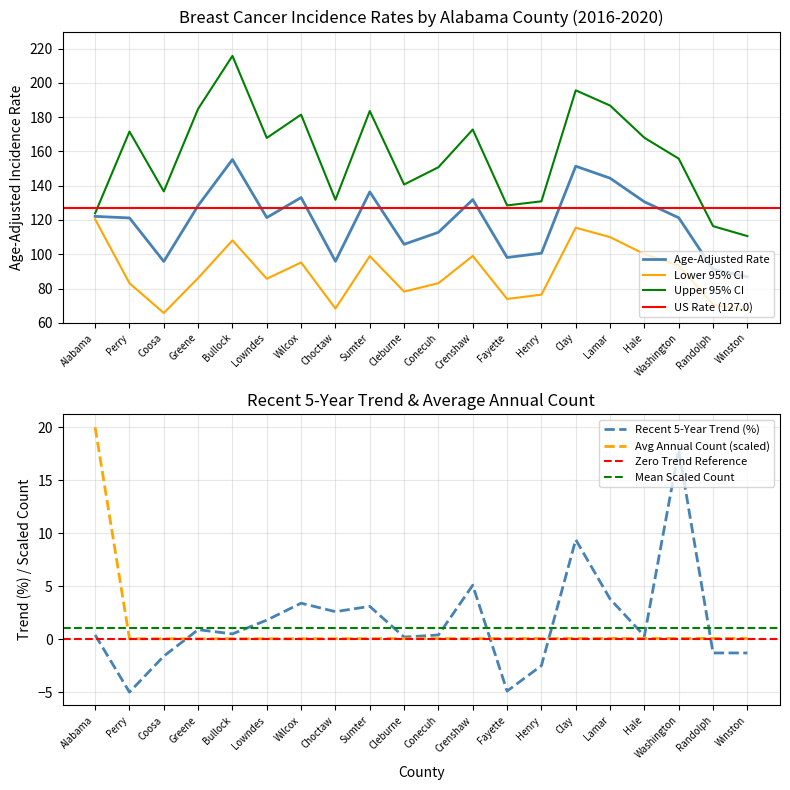

At Sumter, list the series in order from largest to smallest.

Upper 95% CI, Age-Adjusted Rate, Lower 95% CI, Recent 5-Year Trend, Avg Annual Count